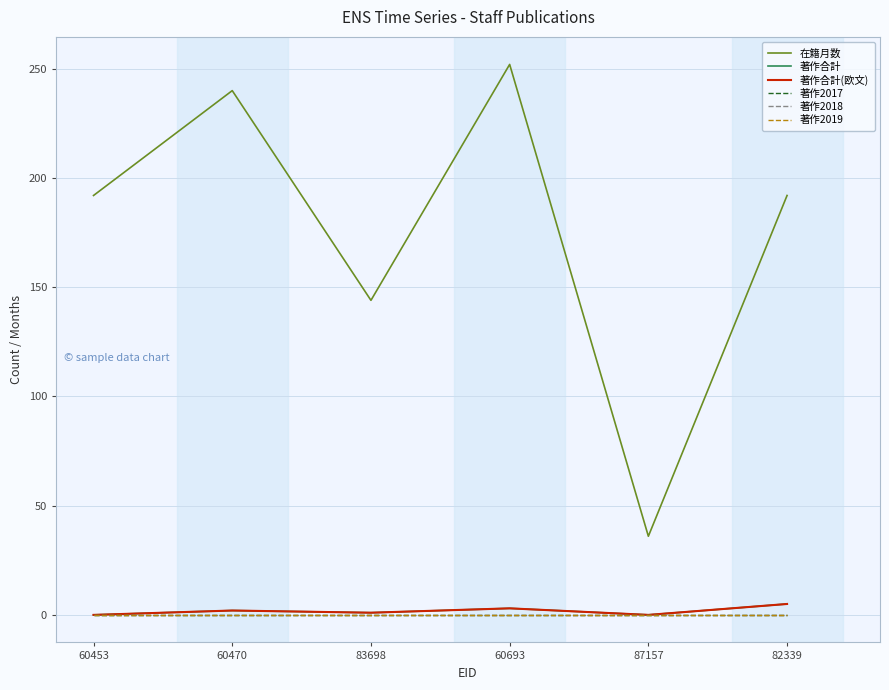

Does the chart have visible grid lines?

Yes